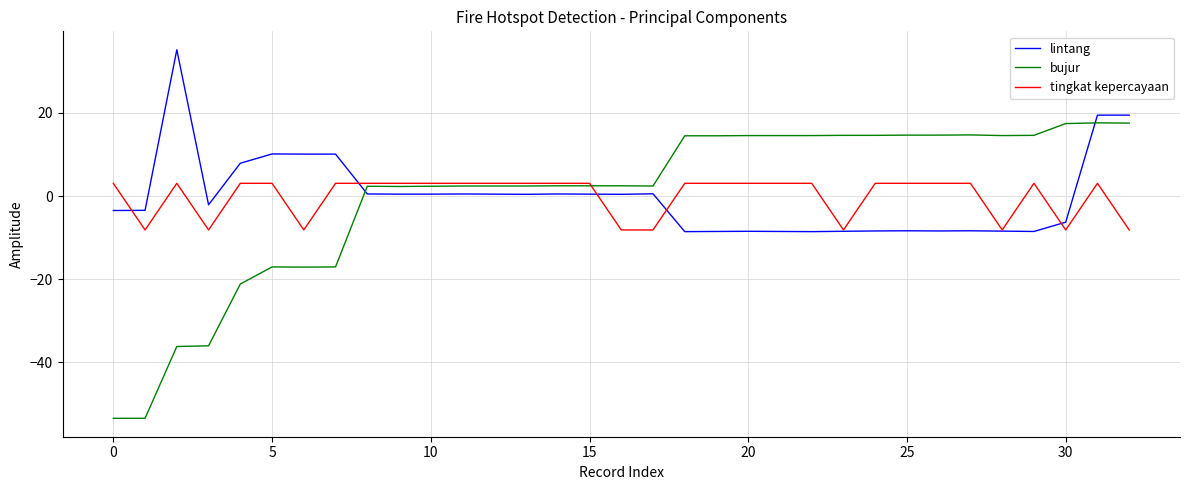

True or false: lintang has more than 1 interior local peaks.

True